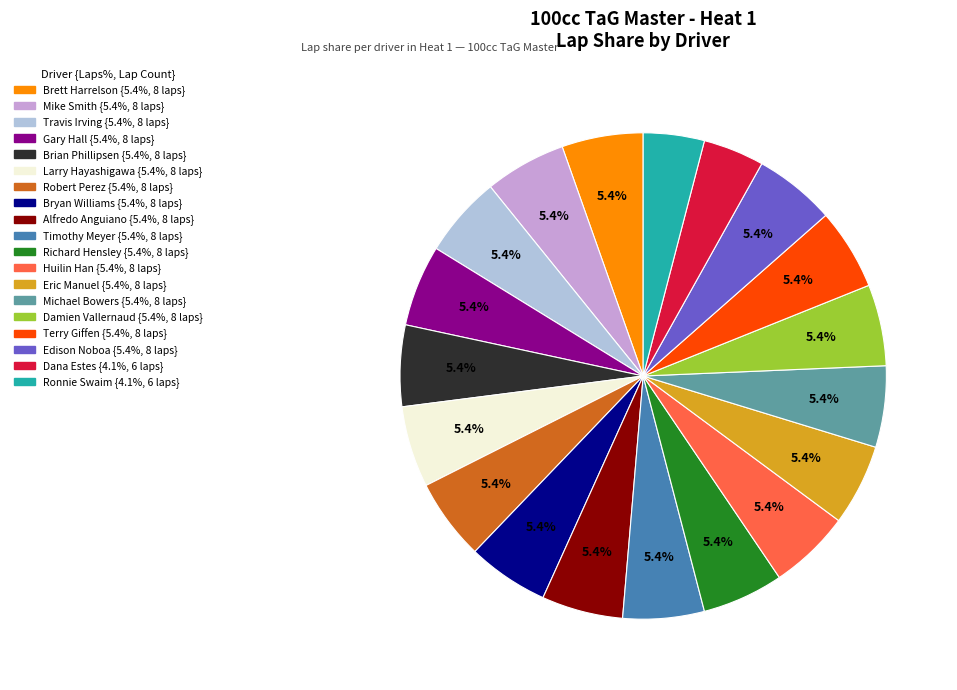

To the nearest percent, what percentage of the pie is Michael Bowers?

5%